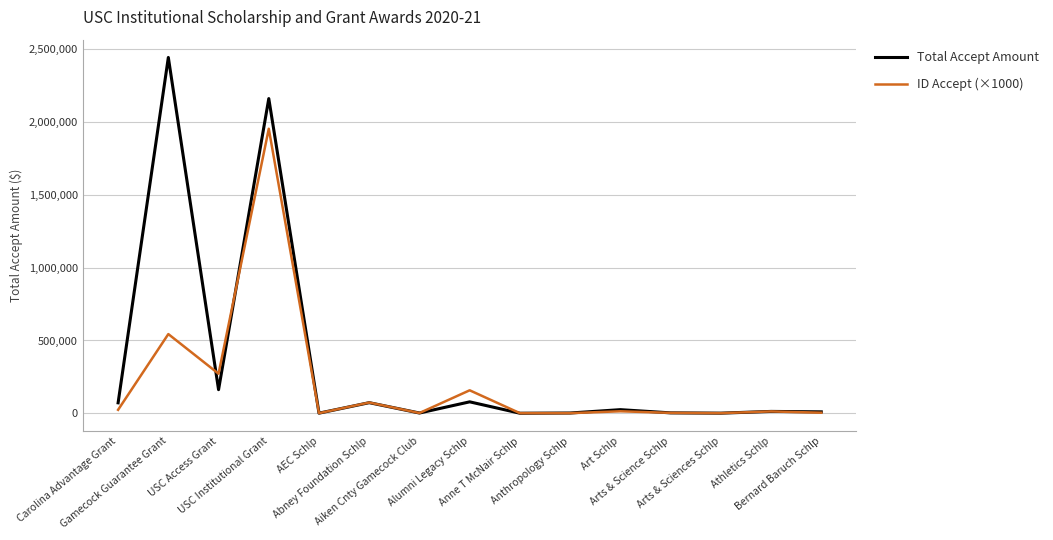

What is the sum of the Total Accept Amount values at Anne T McNair Schlp and USC Access Grant?

162800